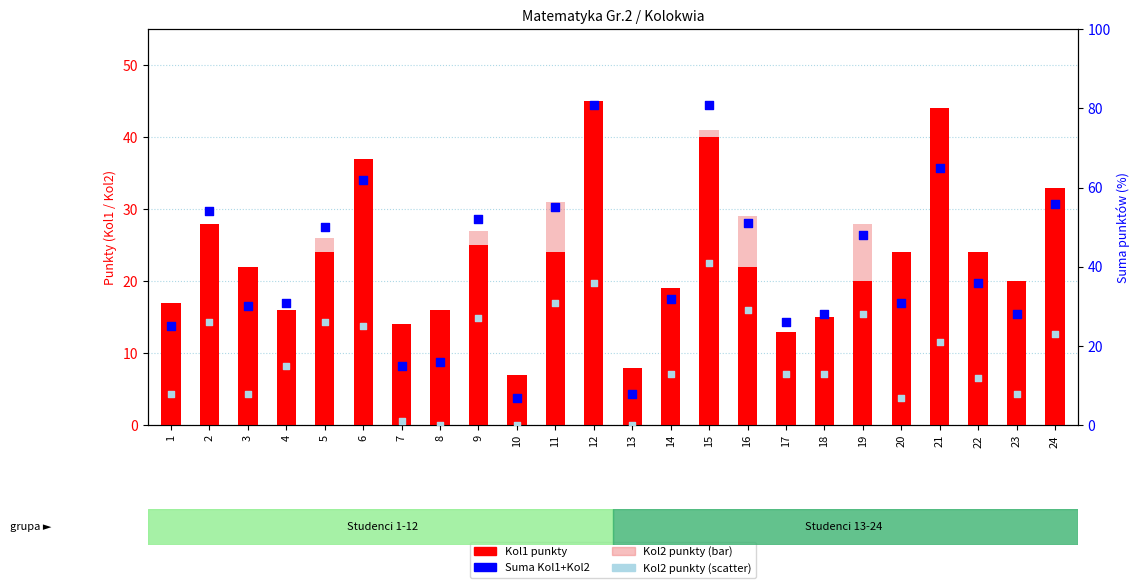

Which series has the widest spread of Y values?

Suma (Kol1+Kol2)